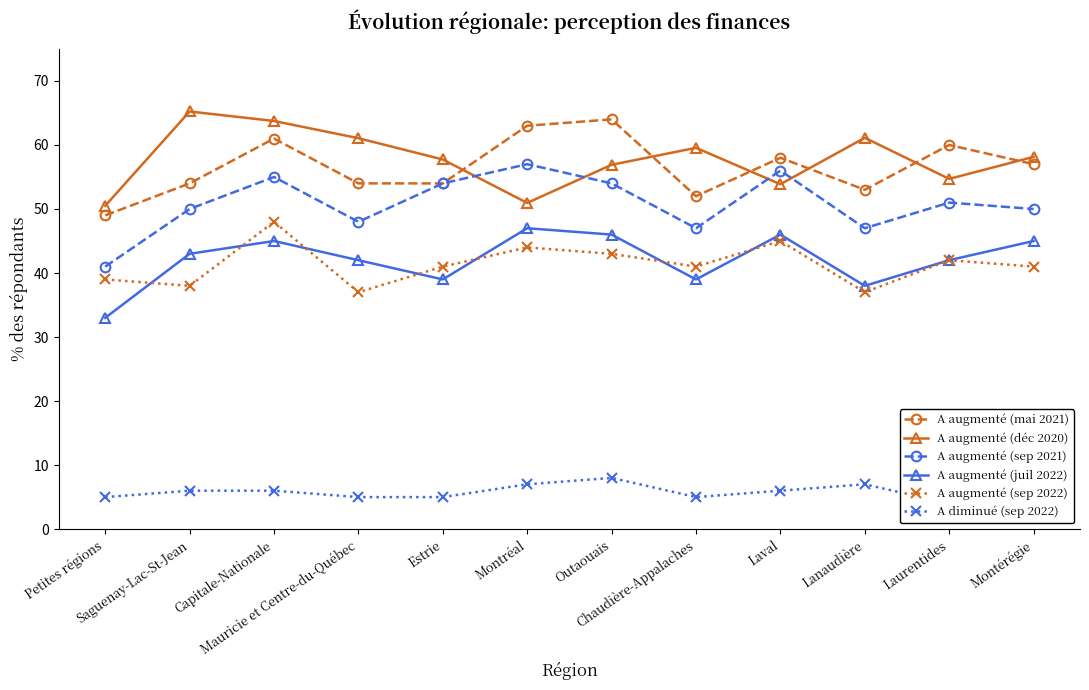

Does the chart have visible grid lines?

No